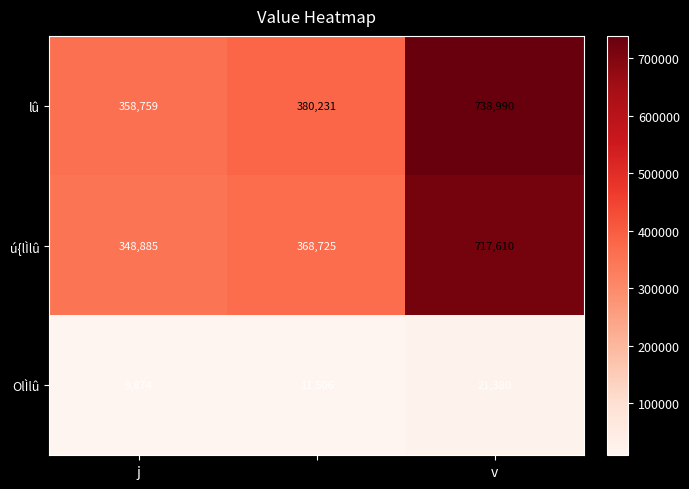

What is the difference between the maximum and minimum values in the OlÌlû series?

11506